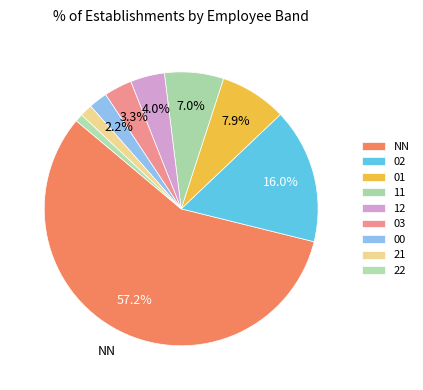

Which category accounts for the majority?

NN